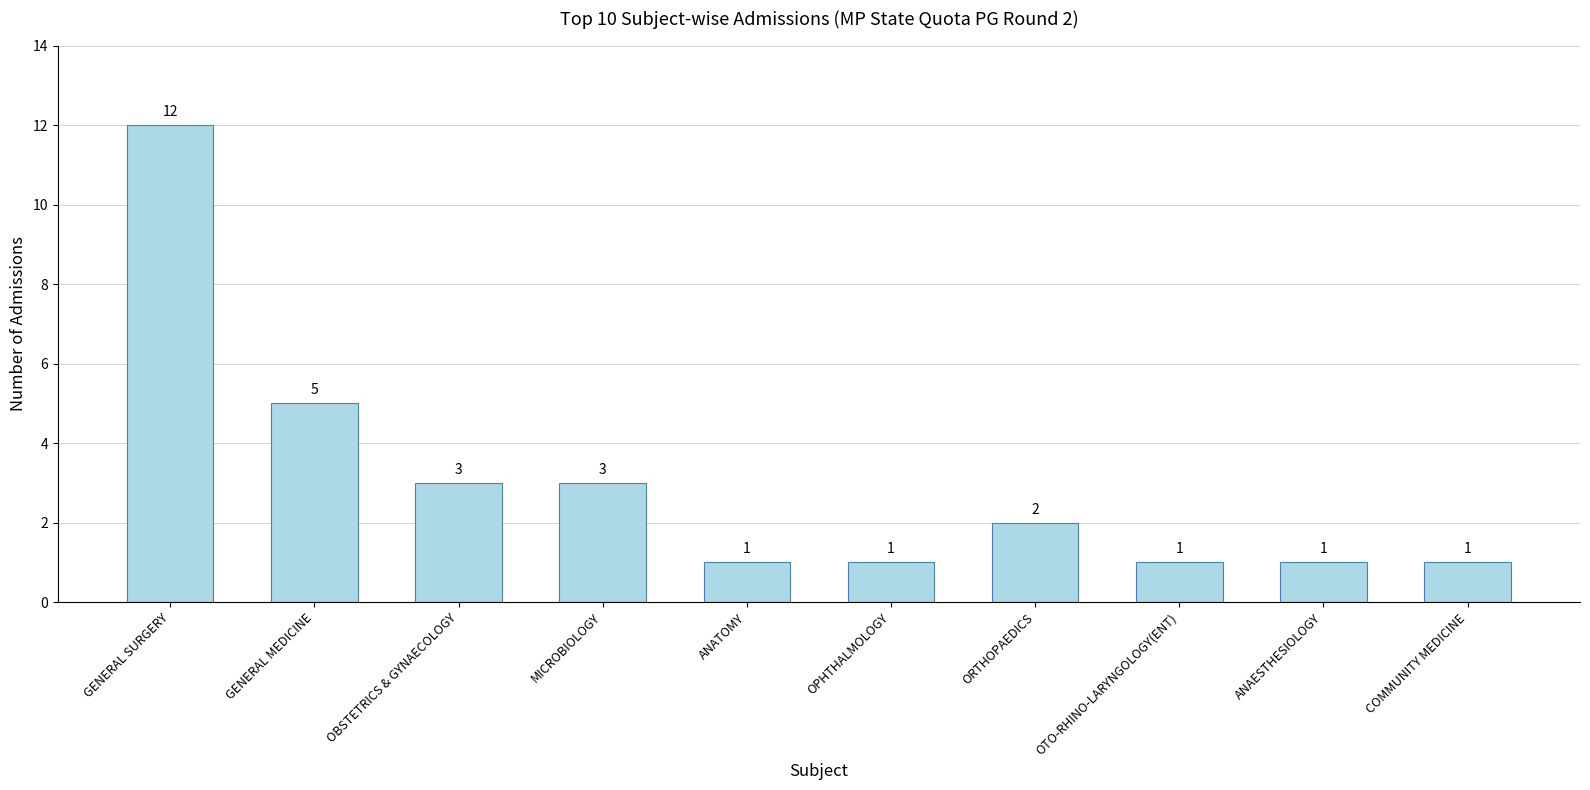

Reading left to right, list all the values displayed in this chart.

12	5	3	3	1	1	2	1	1	1